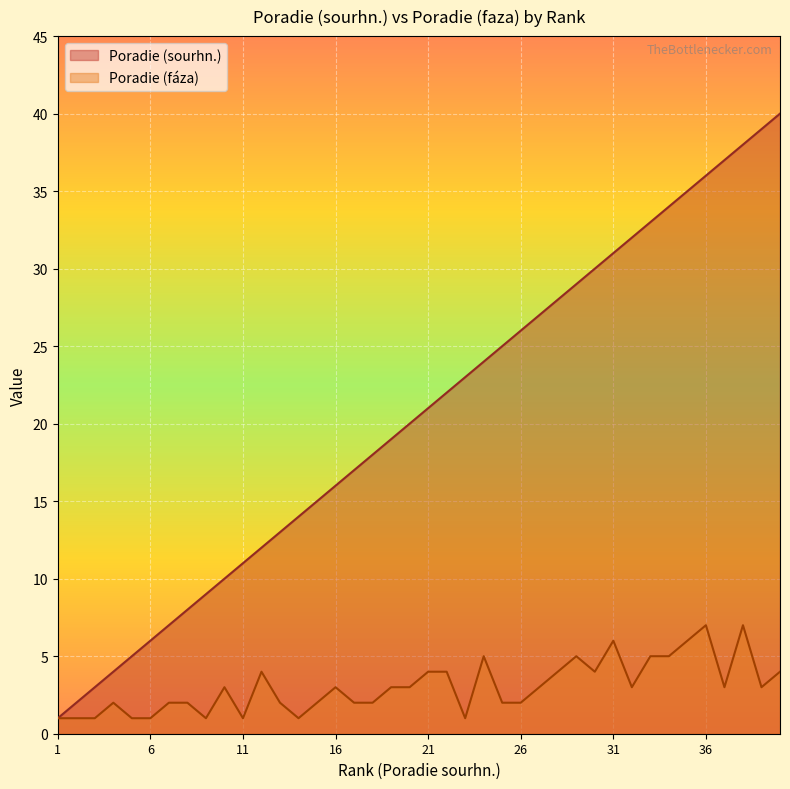

What is the difference between the maximum and second lowest values in the Poradie (faza) series?

6